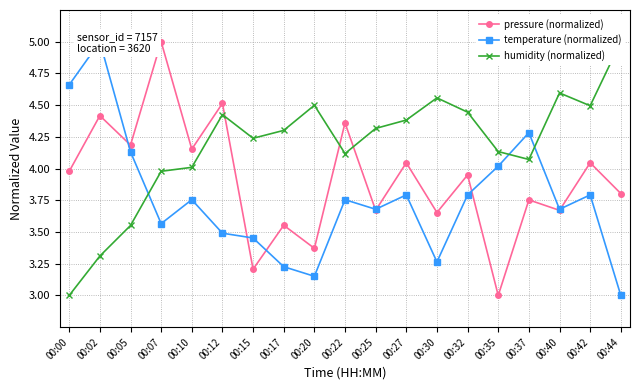

True or false: pressure (normalized) has a value of 3.8 at 00:44.

True